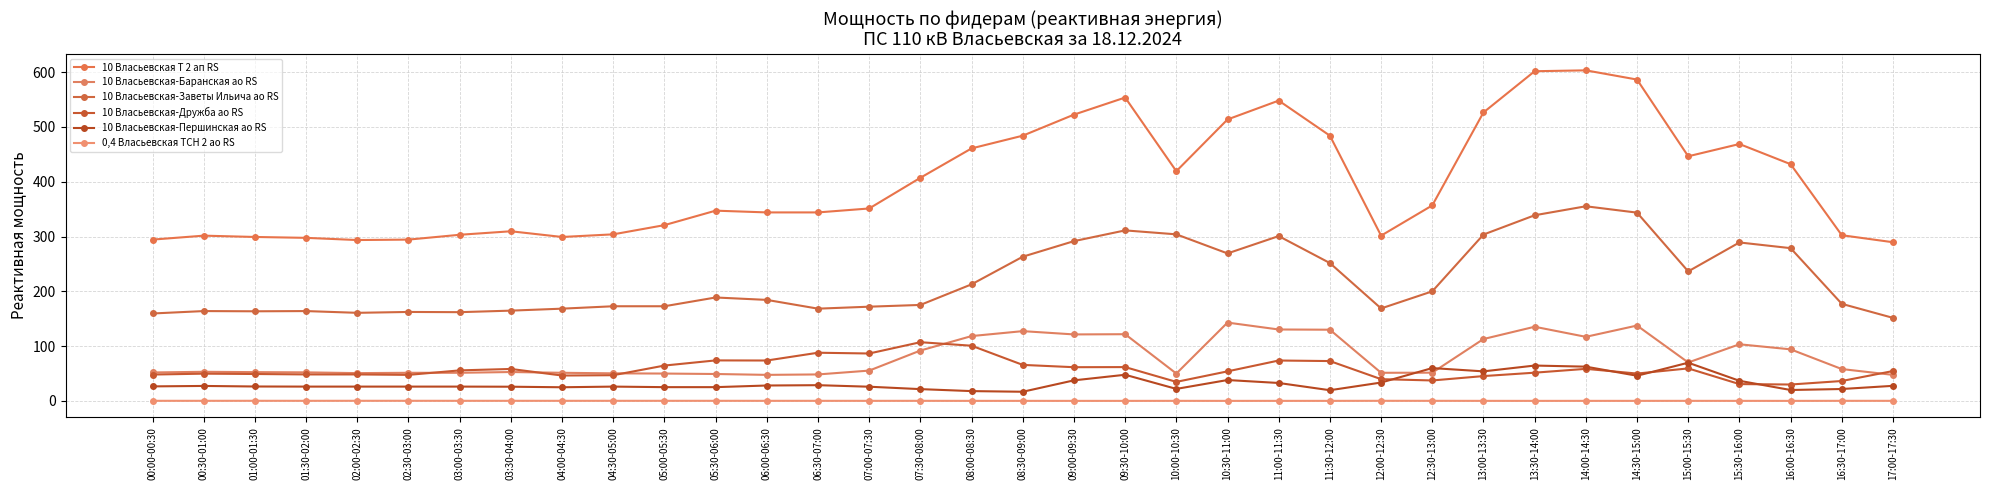

What is the difference between the 10 Власьевская-Першинская ао RS values at 00:30-01:00 and 02:00-02:30?

1.2